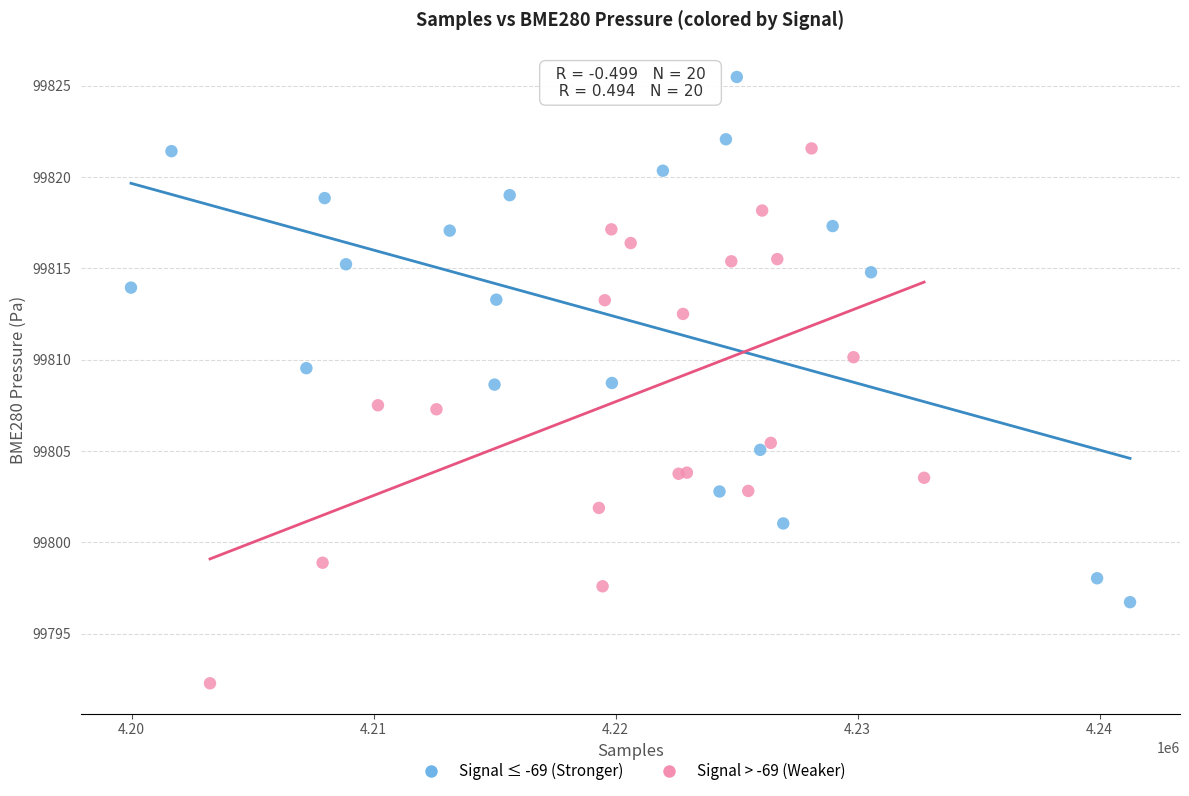

Which series contains the highest Y value?

Signal ≤ -69 (Stronger)